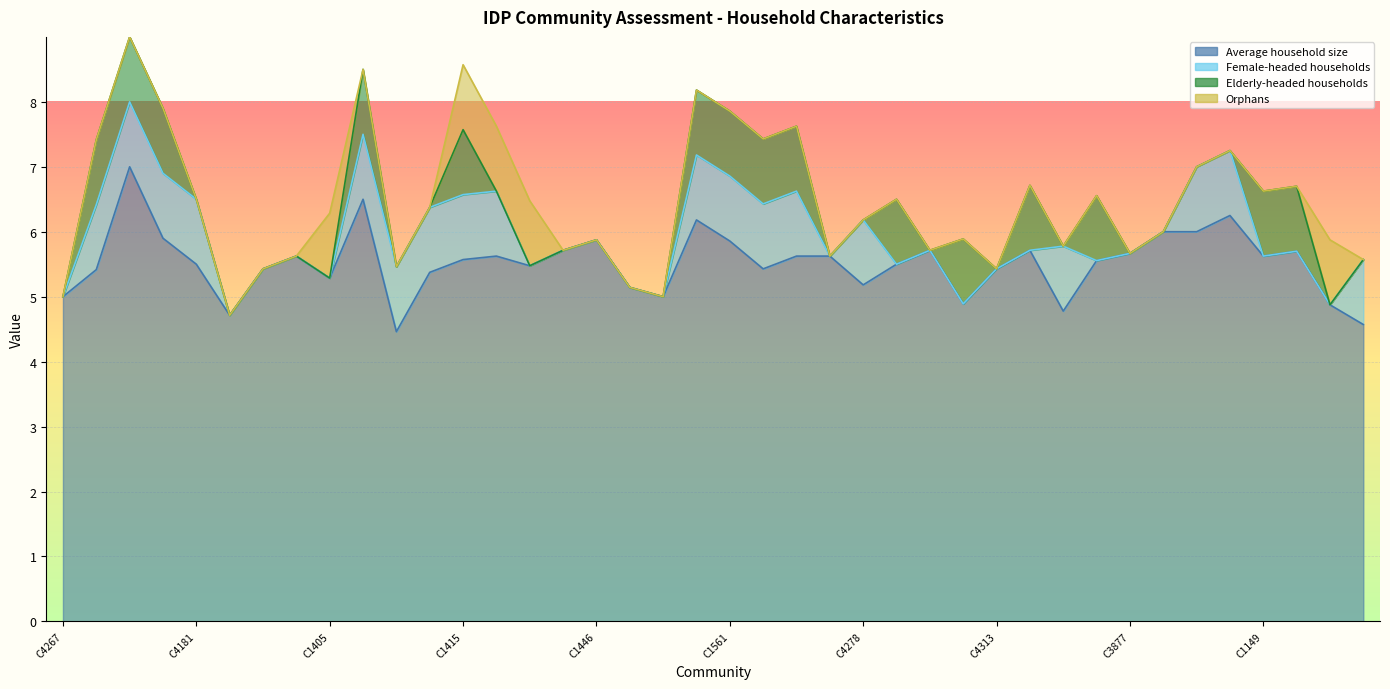

Reading right to left, what are all the values shown in this chart?

Average household size: 4.6	4.9	5.7	5.6	6.2	6.0	6.0	5.7	5.6	4.8	5.7	5.4	4.9	5.7	5.5	5.2	5.6	5.6	5.4	5.9	6.2	5.0	5.1	5.9	5.7	5.5	5.6	5.6	5.4	4.5	6.5	5.3	5.6	5.4	4.7	5.5	5.9	7.0	5.4	5.0
Female-headed households: 1.0	0.0	0.0	0.0	1.0	1.0	0.0	0.0	0.0	1.0	0.0	0.0	0.0	0.0	0.0	1.0	0.0	1.0	1.0	1.0	1.0	0.0	0.0	0.0	0.0	0.0	1.0	1.0	1.0	1.0	1.0	0.0	0.0	0.0	0.0	1.0	1.0	1.0	1.0	0.0
Elderly-headed households: 0.0	0.0	1.0	1.0	0.0	0.0	0.0	0.0	1.0	0.0	1.0	0.0	1.0	0.0	1.0	0.0	0.0	1.0	1.0	1.0	1.0	0.0	0.0	0.0	0.0	0.0	0.0	1.0	0.0	0.0	1.0	0.0	0.0	0.0	0.0	0.0	1.0	1.0	1.0	0.0
Orphans: 0.0	1.0	0.0	0.0	0.0	0.0	0.0	0.0	0.0	0.0	0.0	0.0	0.0	0.0	0.0	0.0	0.0	0.0	0.0	0.0	0.0	0.0	0.0	0.0	0.0	1.0	1.0	1.0	0.0	0.0	0.0	1.0	0.0	0.0	0.0	0.0	0.0	0.0	0.0	0.0